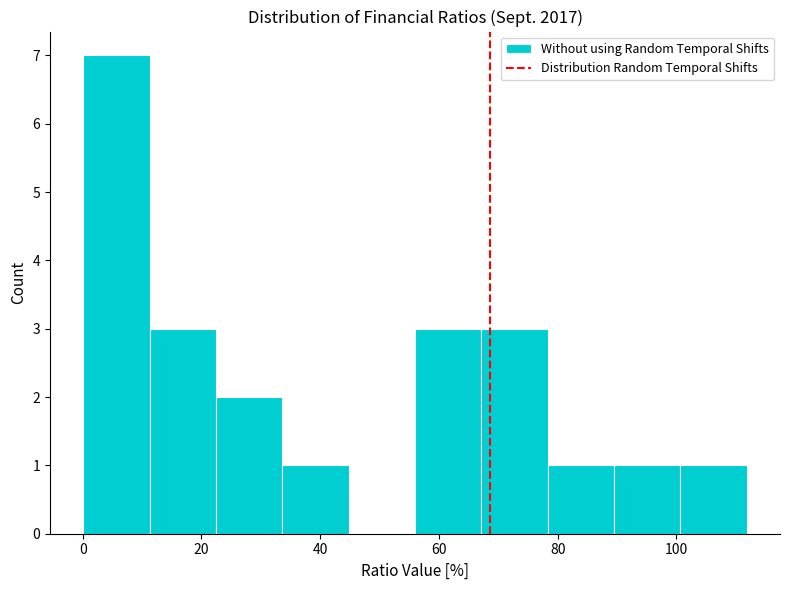

Reading left to right, list every bar in this chart as the range it spans on the x-axis followed by its height. Neither the bar edges nor the heights are printed on the chart, so give them approximately, as read against the axes.

0 to 12: 7
12 to 22: 3
22 to 34: 2
34 to 44: 1
44 to 56: 0
56 to 68: 3
68 to 78: 3
78 to 90: 1
90 to 100: 1
100 to 112: 1